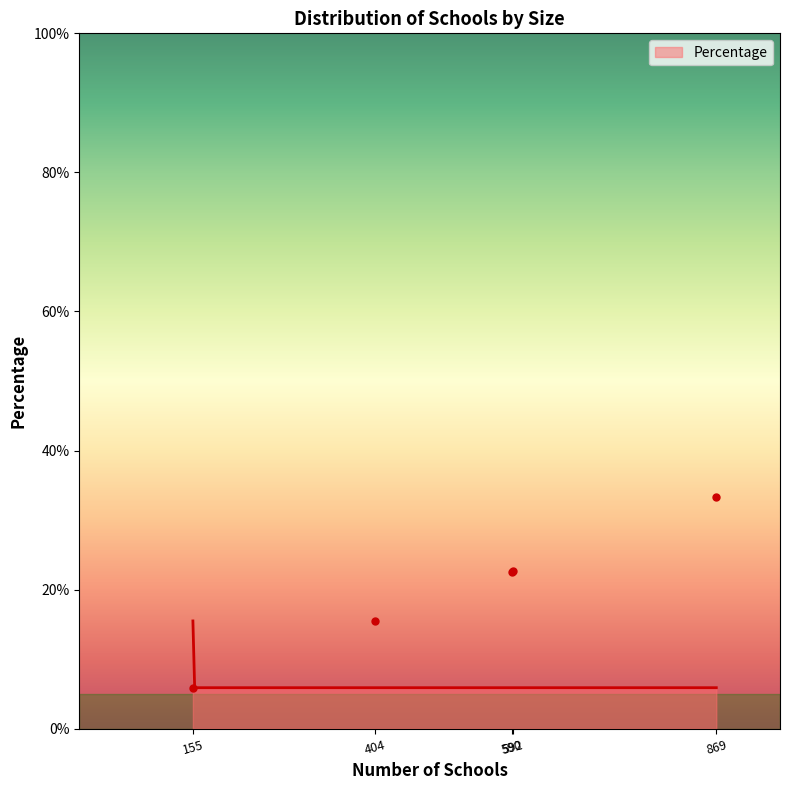

What is the minimum value for Percentage?

5.9